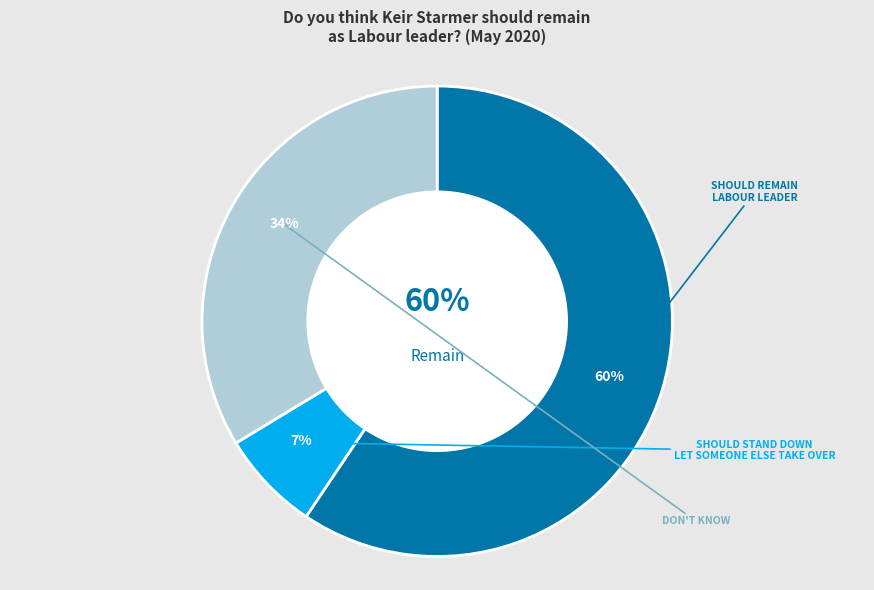

To the nearest percent, what is the combined percentage of Should remain Labour leader and Don't know?

93%